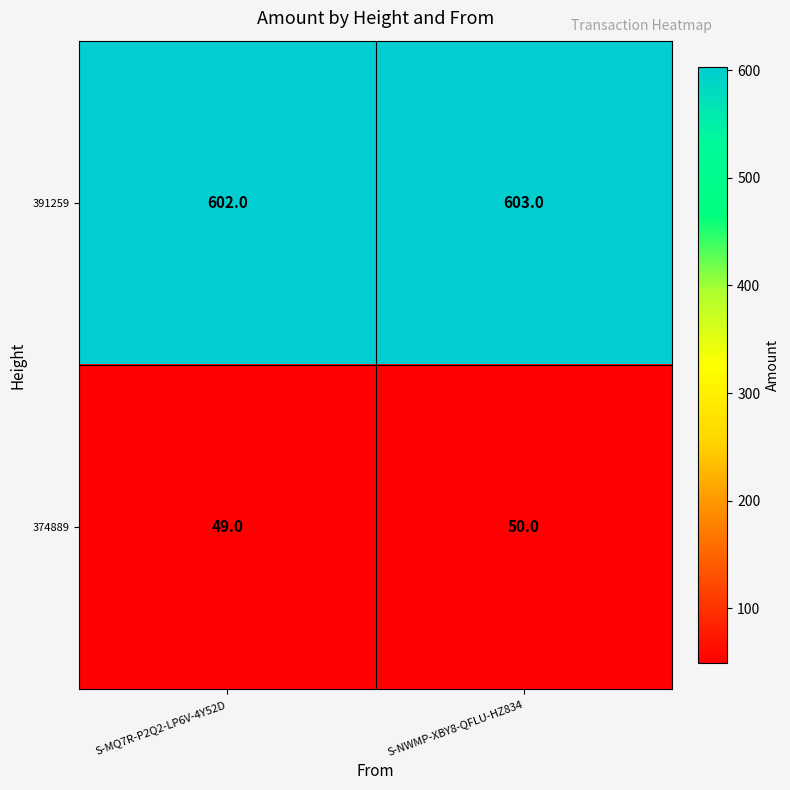

Reading right to left, list all the values displayed in this chart.

391259: 603	602
374889: 50	49